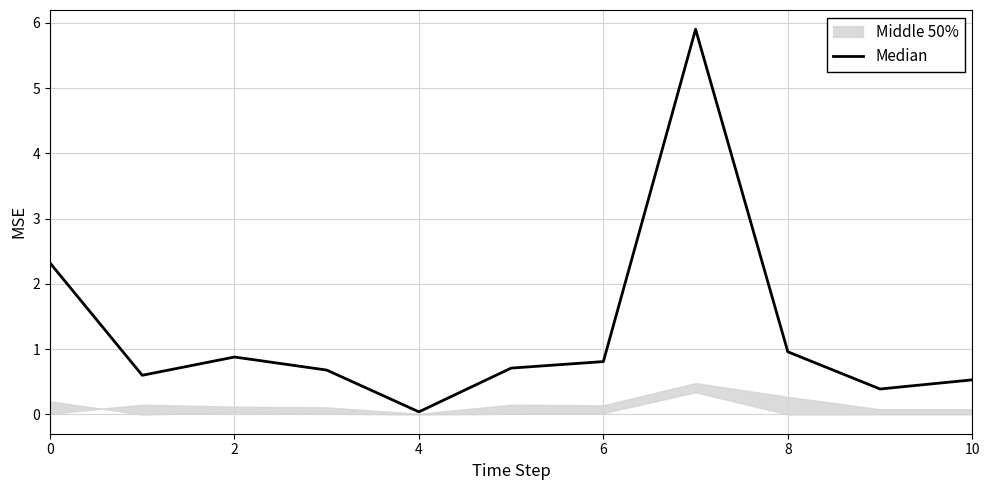

What is the greatest value displayed?

5.9